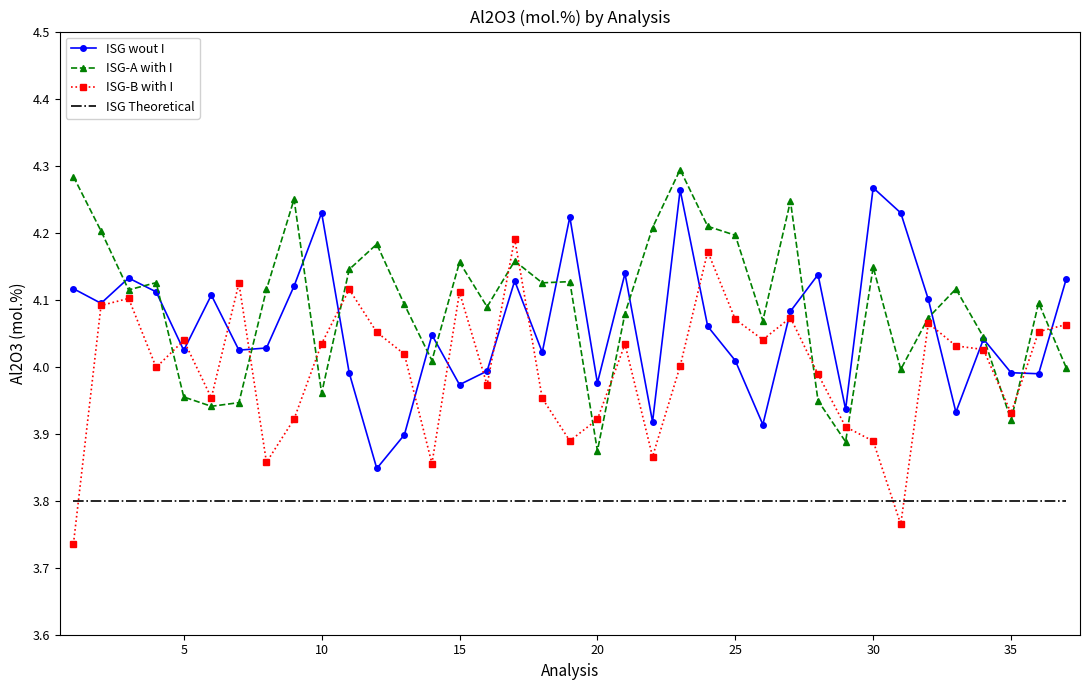

True or false: ISG Theoretical and ISG-A with I cross at least once.

False